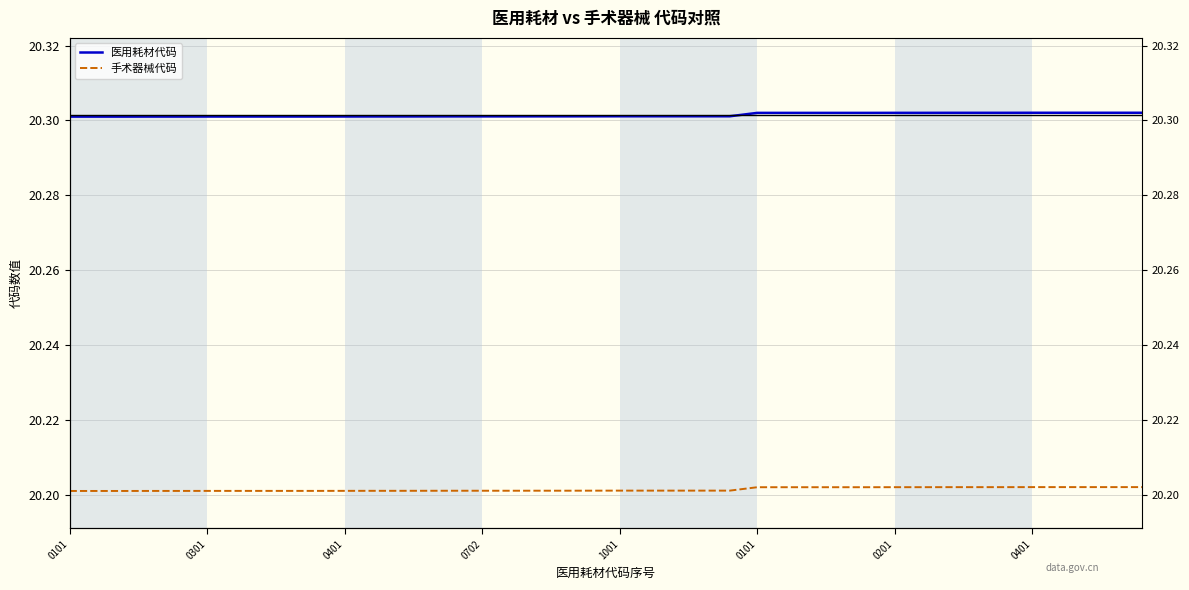

Read the 医用耗材代码 value at 0301.

20.3